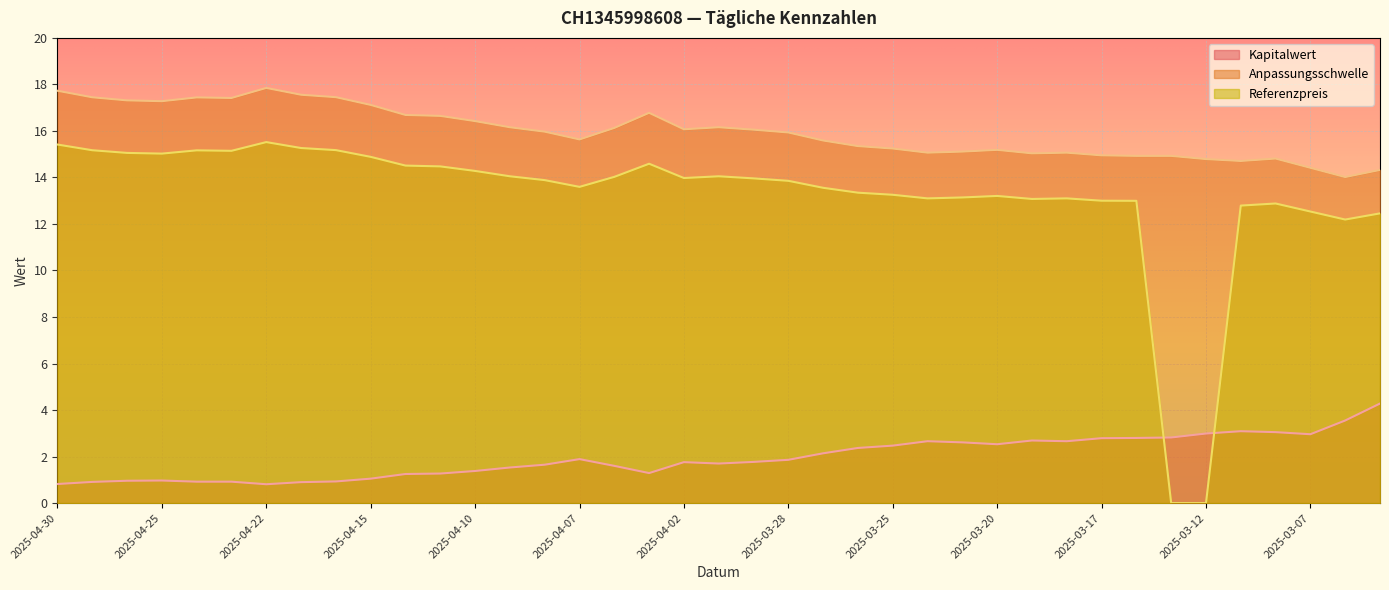

True or false: Referenzpreis has more than 2 interior local peaks.

True